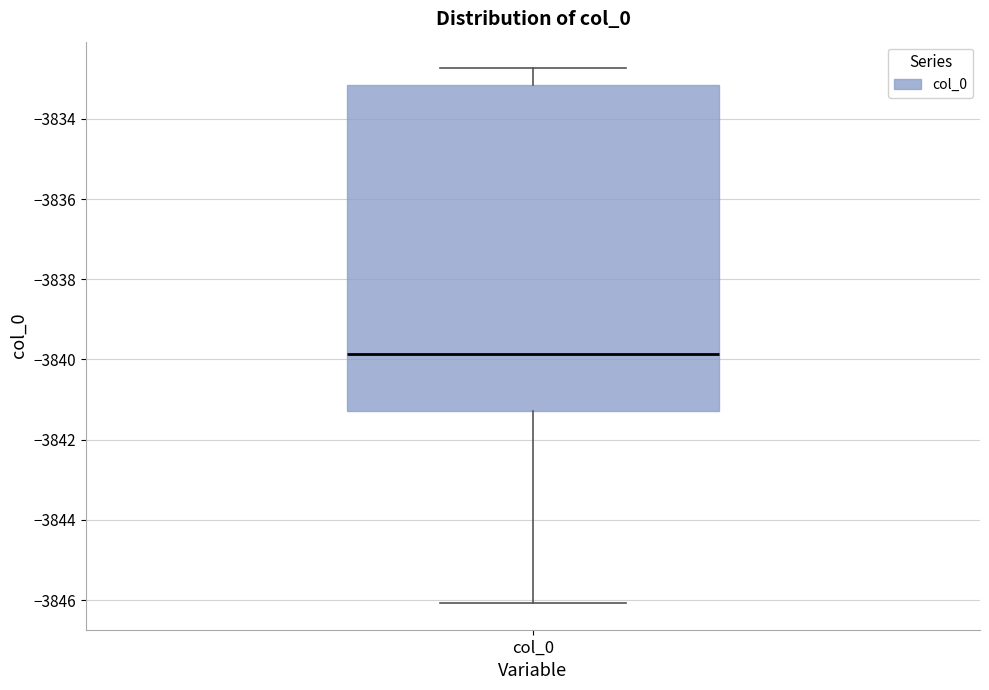

Where does the upper whisker of the box for col_0 end on the y-axis? The values are not printed on the chart, so give them approximately, as read against the axis.

-3832.8